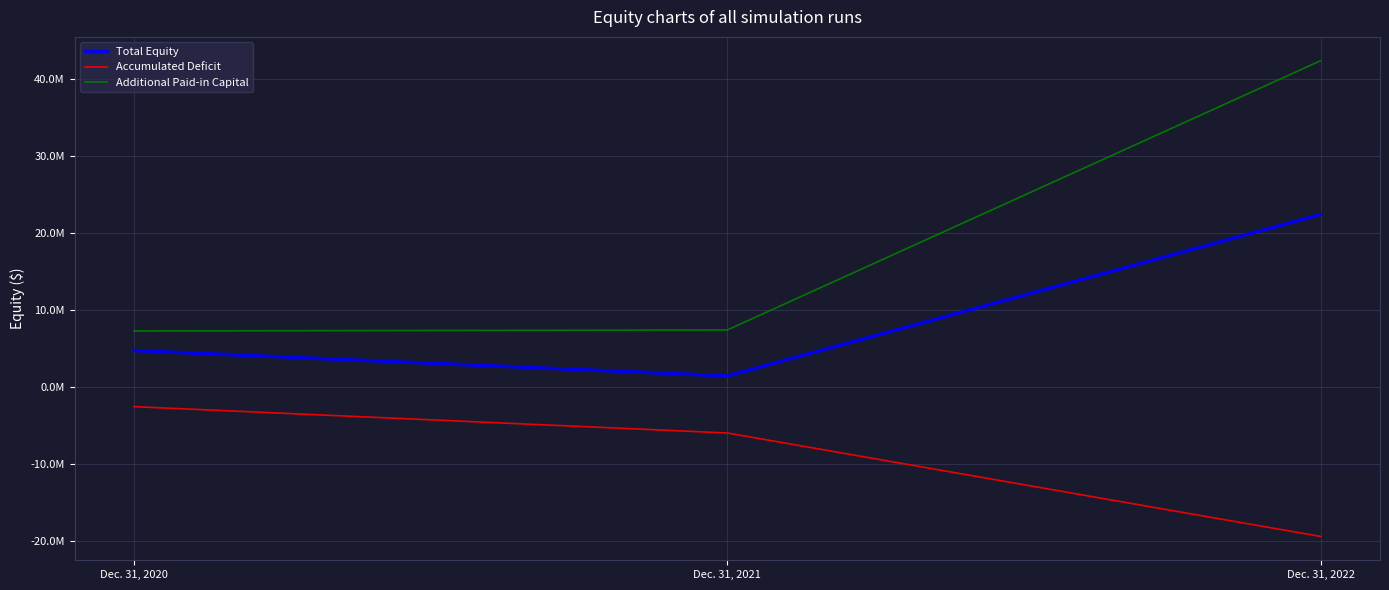

What is the maximum value for Total Equity?

22388002